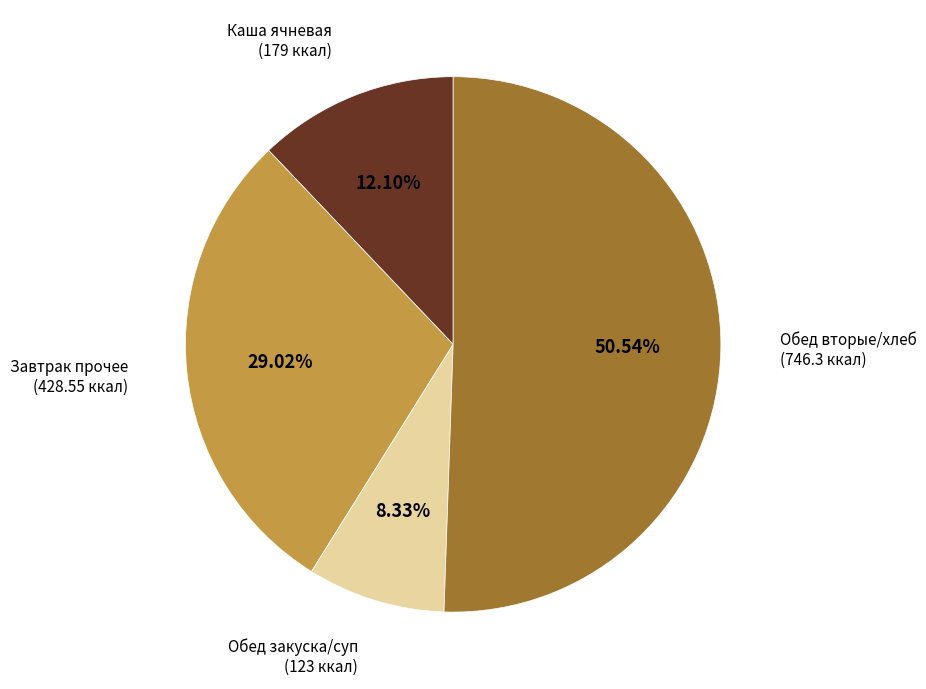

Is there any slice that represents more than half of the pie?

Yes